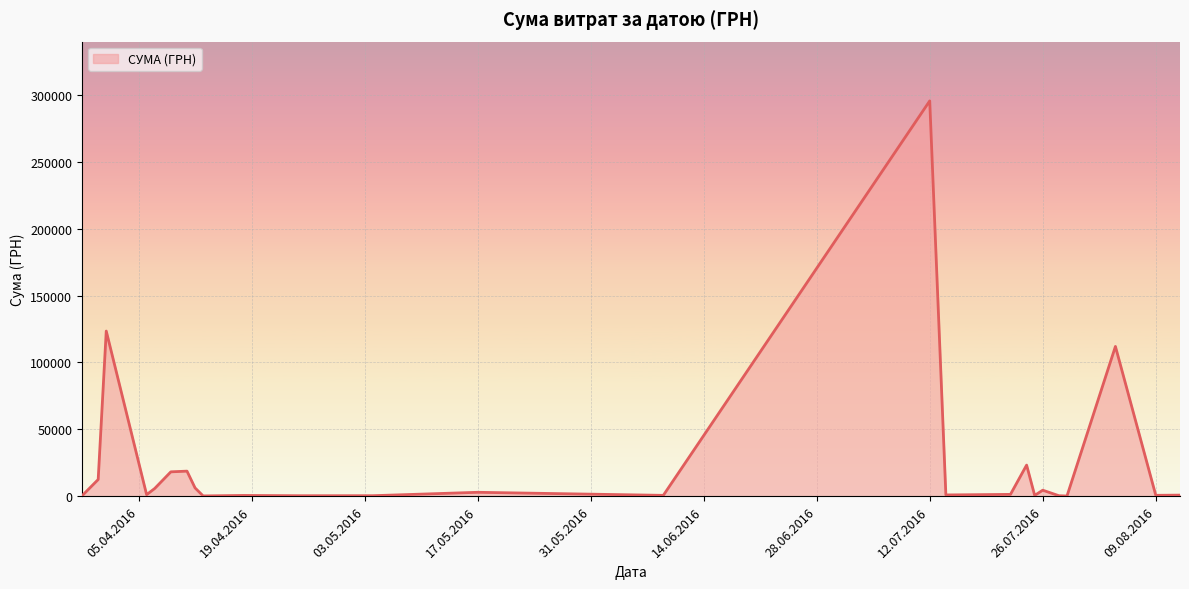

What is the difference between the maximum and minimum values?

295540.8